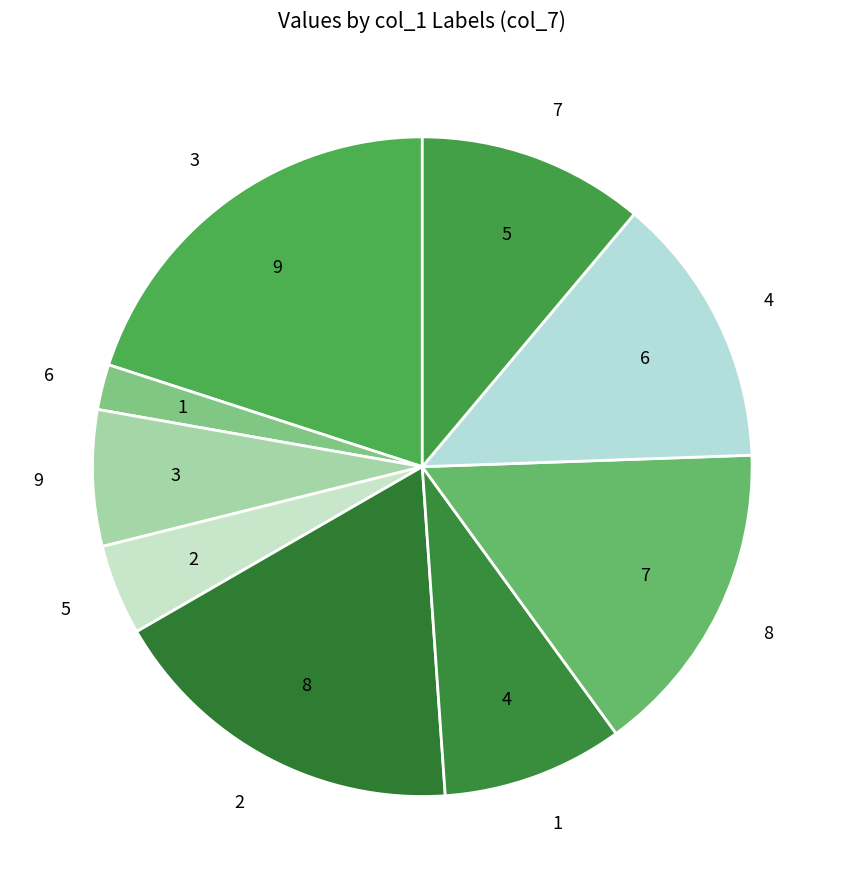

Rank the categories by value from lowest to highest.

6, 5, 9, 1, 7, 4, 8, 2, 3